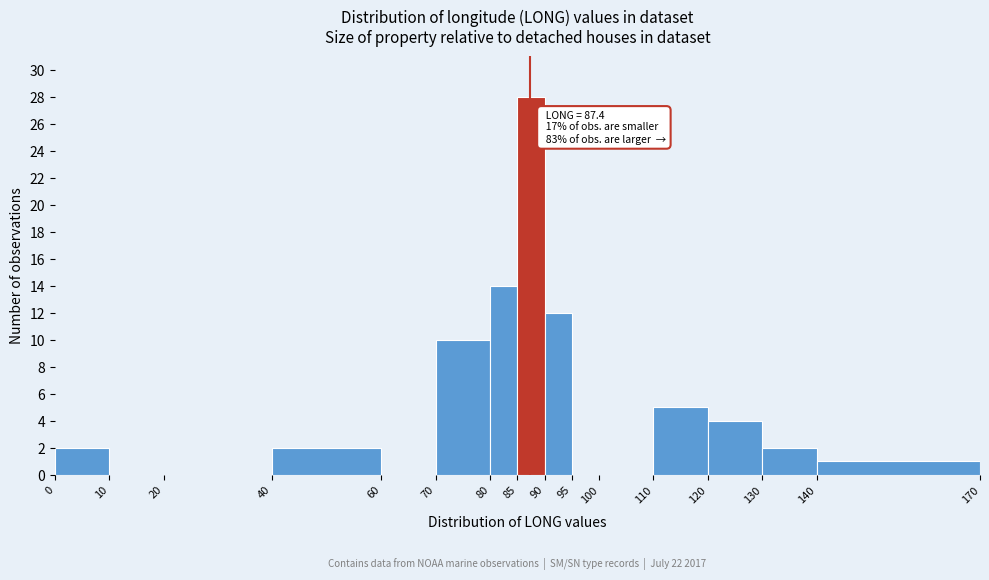

Over which range of the x-axis is the bar tallest?

85 to 90